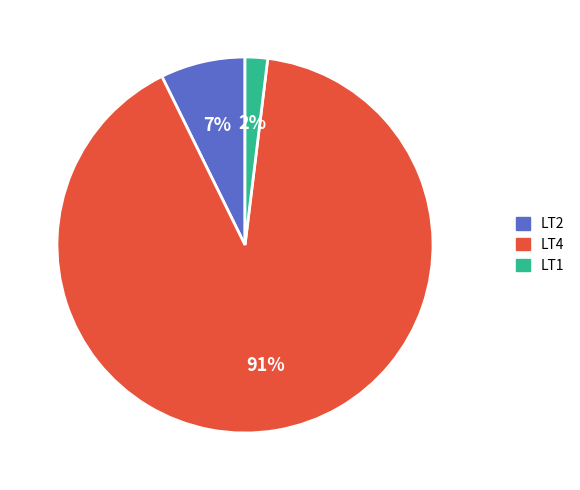

What percentage is the LT4 slice, to the nearest percent?

91%